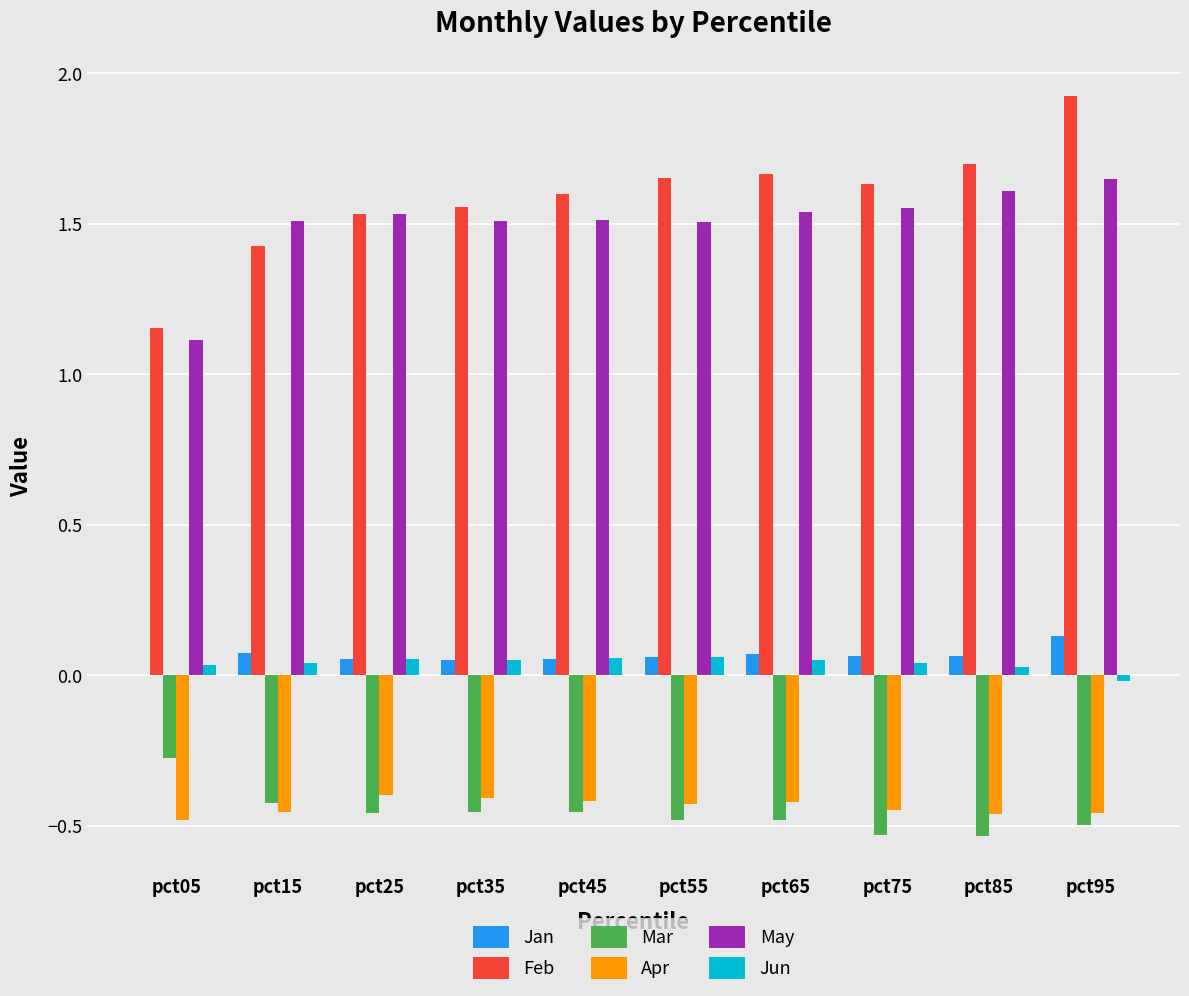

Is the value of Apr at pct65 greater than the value of Jun at pct55?

No